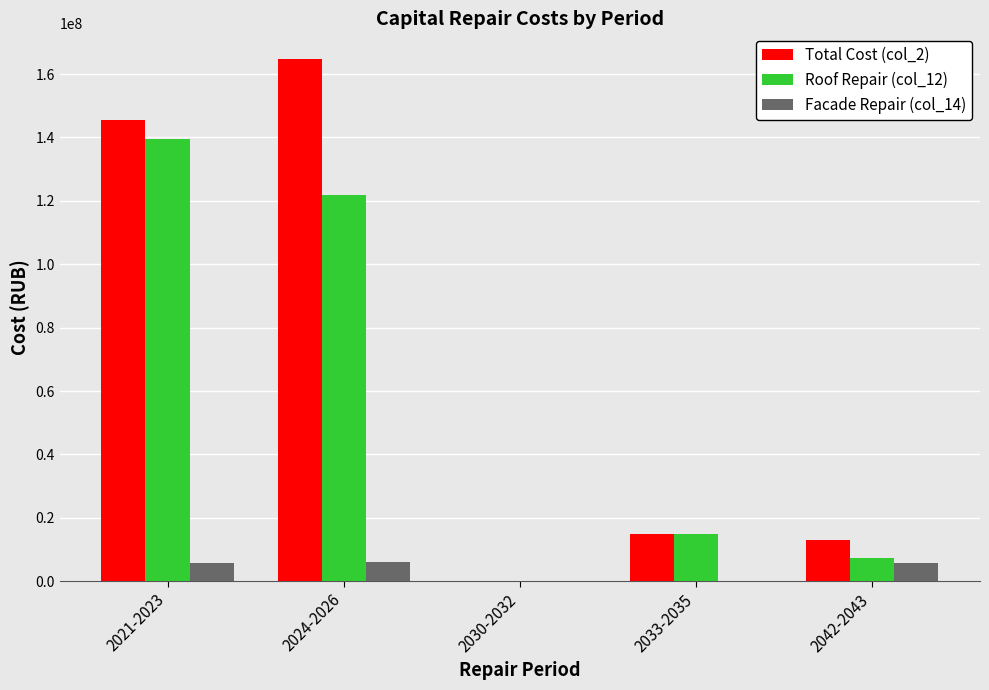

The Roof Repair (col_12) series shows 36972828.8 at 2021-2023. True or false?

False